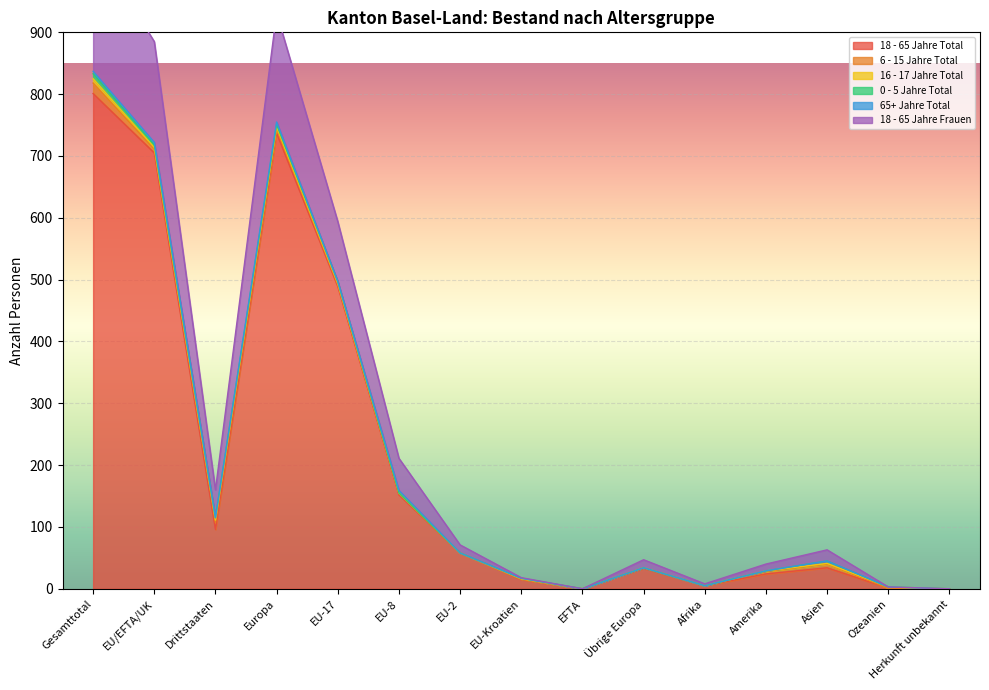

How many interior local valleys does the 6 - 15 Jahre Total series have?

4